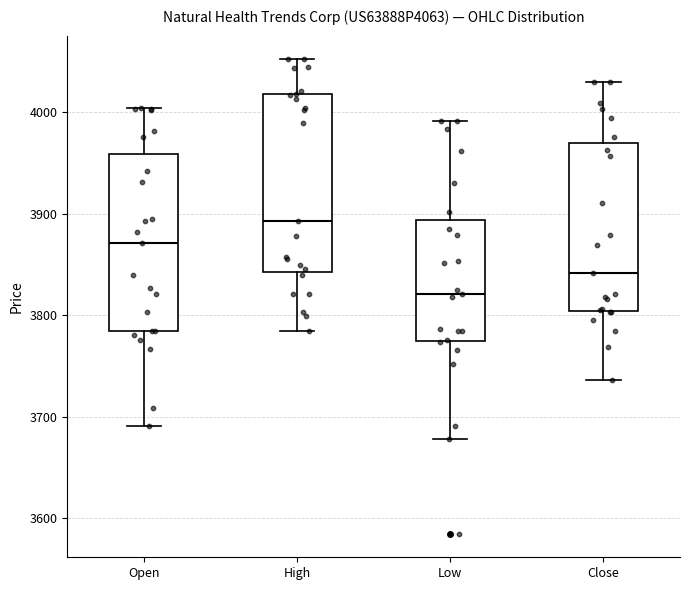

Reading left to right, transcribe this box plot: for each box, give where its median line is, the range the box spans, and where its two whiskers end, as read against the y-axis. The values are not printed on the chart, so give them approximately, as read against the axis.

Open: median 3870, box 3780 to 3960, whiskers 3690 to 4000
High: median 3890, box 3840 to 4020, whiskers 3780 to 4050
Low: median 3820, box 3780 to 3890, whiskers 3680 to 3990
Close: median 3840, box 3800 to 3970, whiskers 3740 to 4030